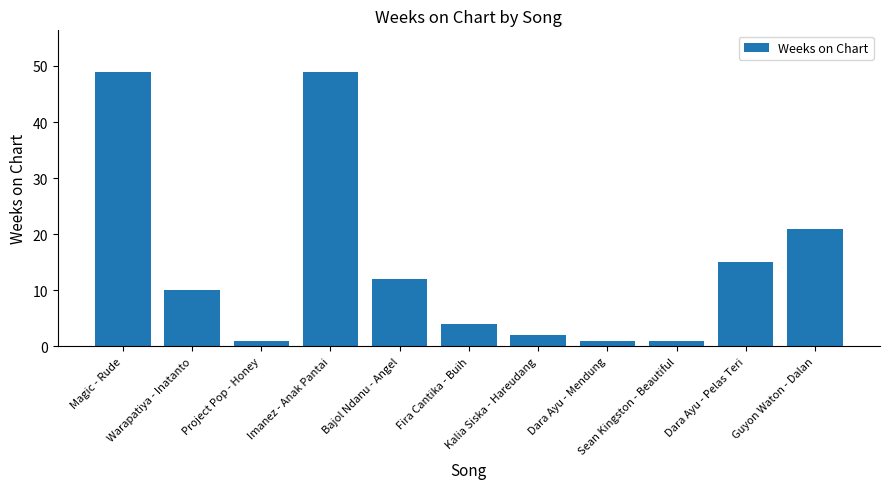

How many data points are less than 10?

5